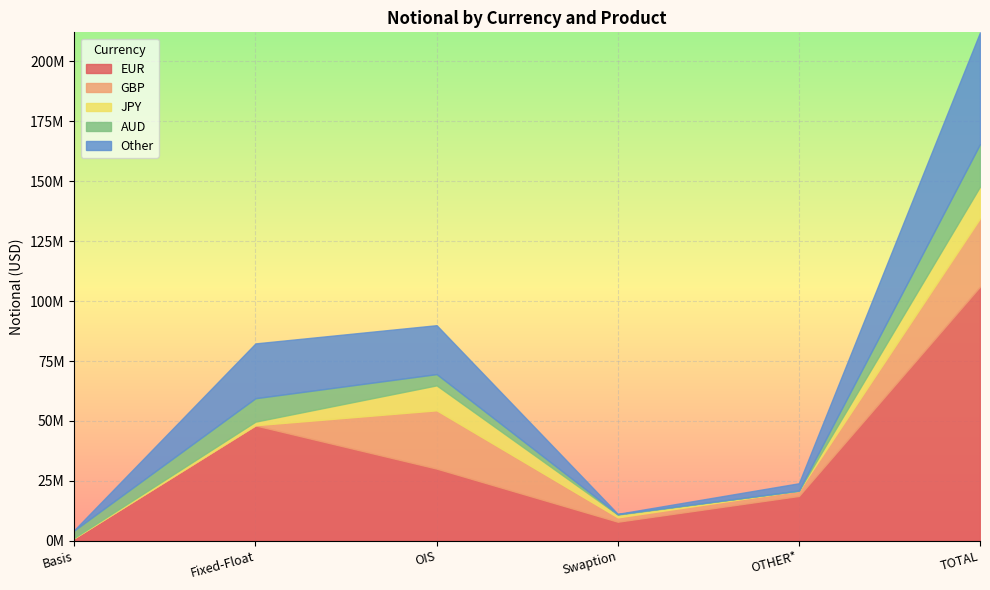

At which category does AUD reach its first local peak?

Fixed-Float